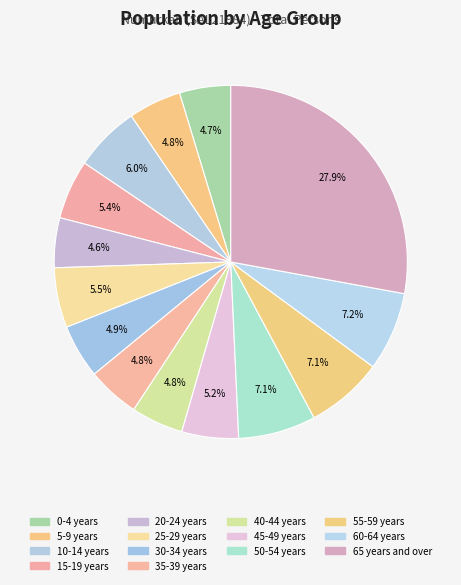

How many slices are in this pie chart?

14